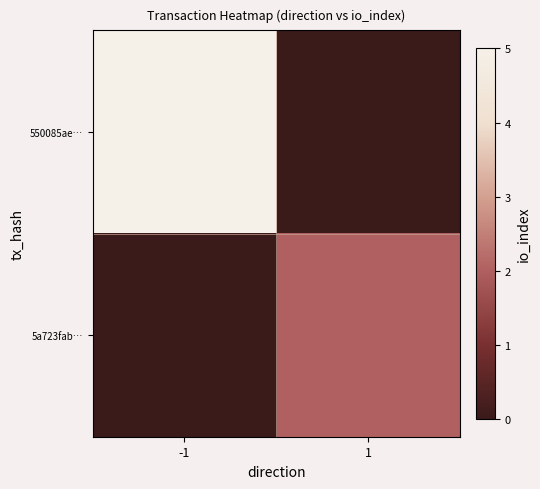

Rank the series by their average value, from lowest to highest.

5a723fab…, 550085ae…